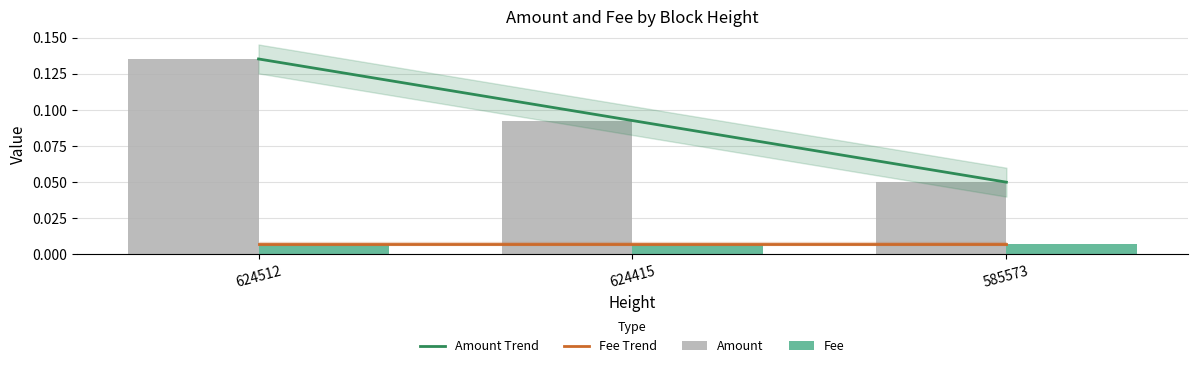

Reading left to right, list all the values displayed in this chart.

624512=0.1	624415=0.1	585573=0.1